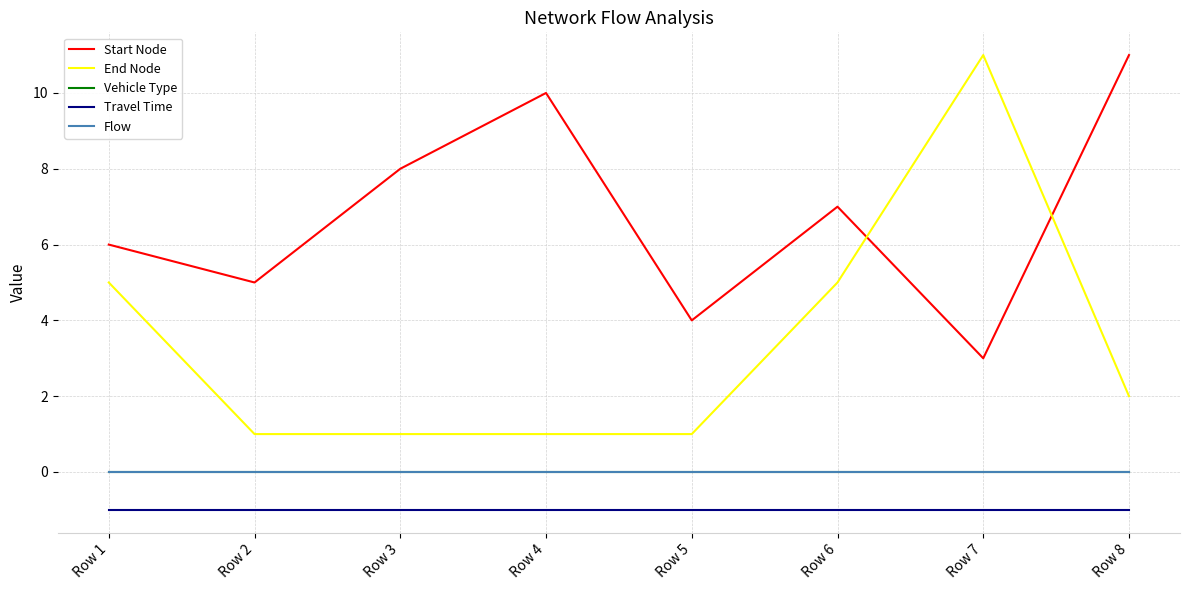

True or false: Start Node and Vehicle Type intersect in this chart.

False